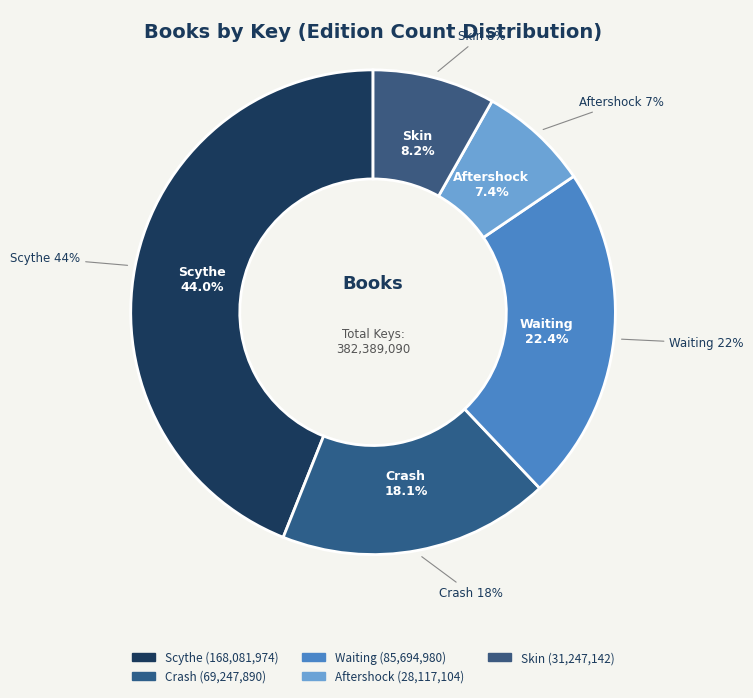

Which category has the smallest portion of the pie?

Aftershock